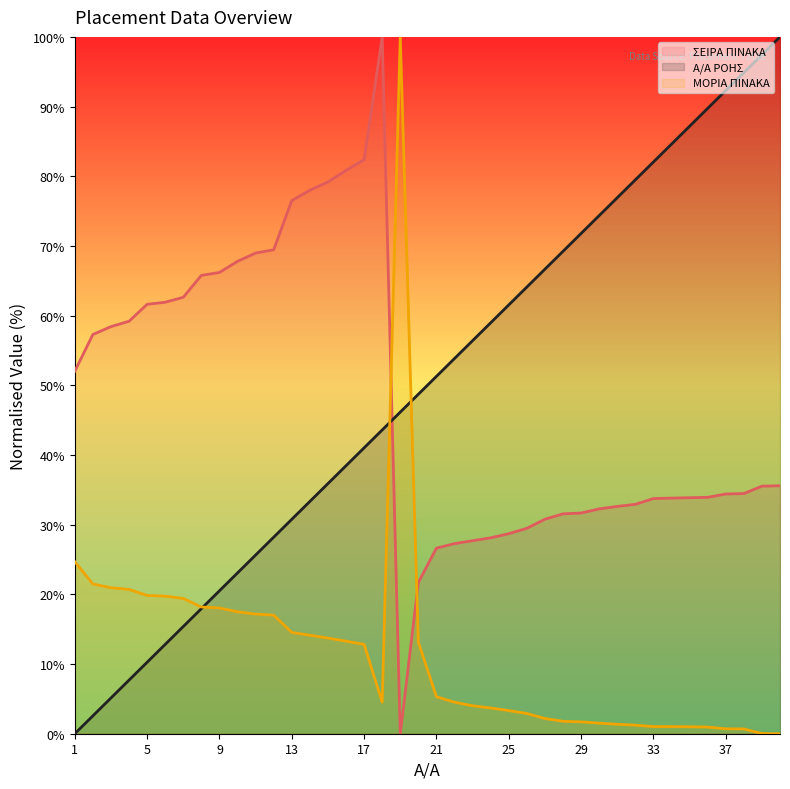

What is the total value across all series at 1?

76.7